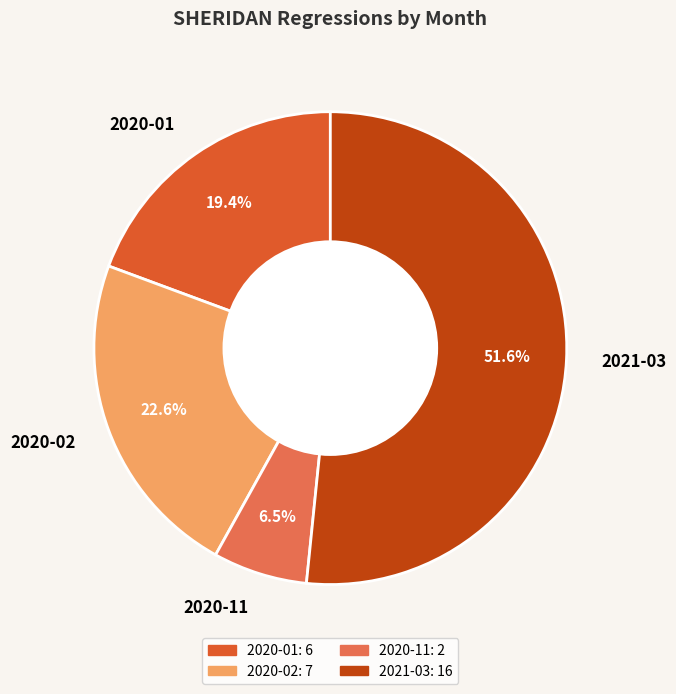

What is the ratio of the value at 2020-11 to the value at 2020-01?

0.3